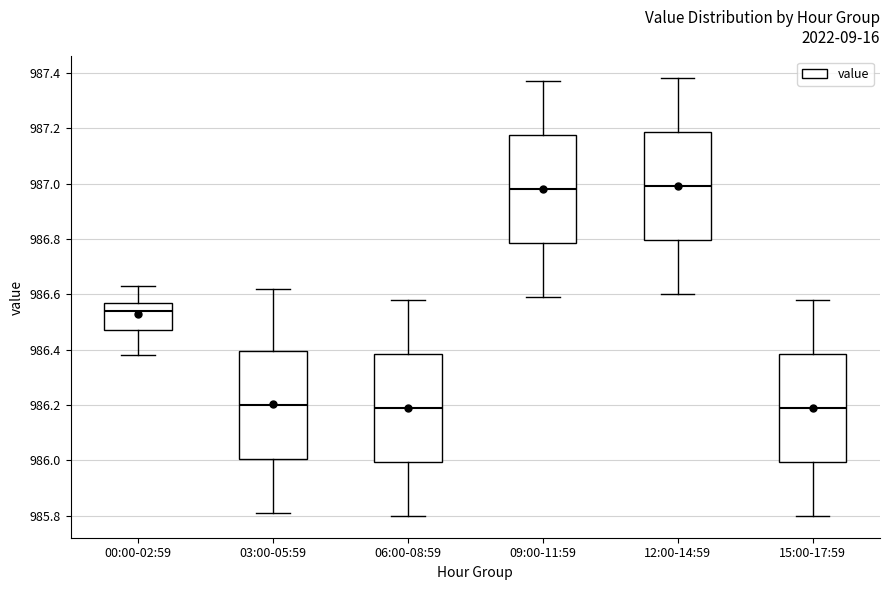

Reading left to right, transcribe this box plot: for each box, give where its median line is, the range the box spans, and where its two whiskers end, as read against the y-axis. The values are not printed on the chart, so give them approximately, as read against the axis.

00:00-02:59: median 986.54, box 986.48 to 986.58, whiskers 986.38 to 986.64
03:00-05:59: median 986.20, box 986.00 to 986.40, whiskers 985.82 to 986.62
06:00-08:59: median 986.20, box 986.00 to 986.38, whiskers 985.80 to 986.58
09:00-11:59: median 986.98, box 986.78 to 987.18, whiskers 986.60 to 987.38
12:00-14:59: median 987.00, box 986.80 to 987.18, whiskers 986.60 to 987.38
15:00-17:59: median 986.20, box 986.00 to 986.38, whiskers 985.80 to 986.58